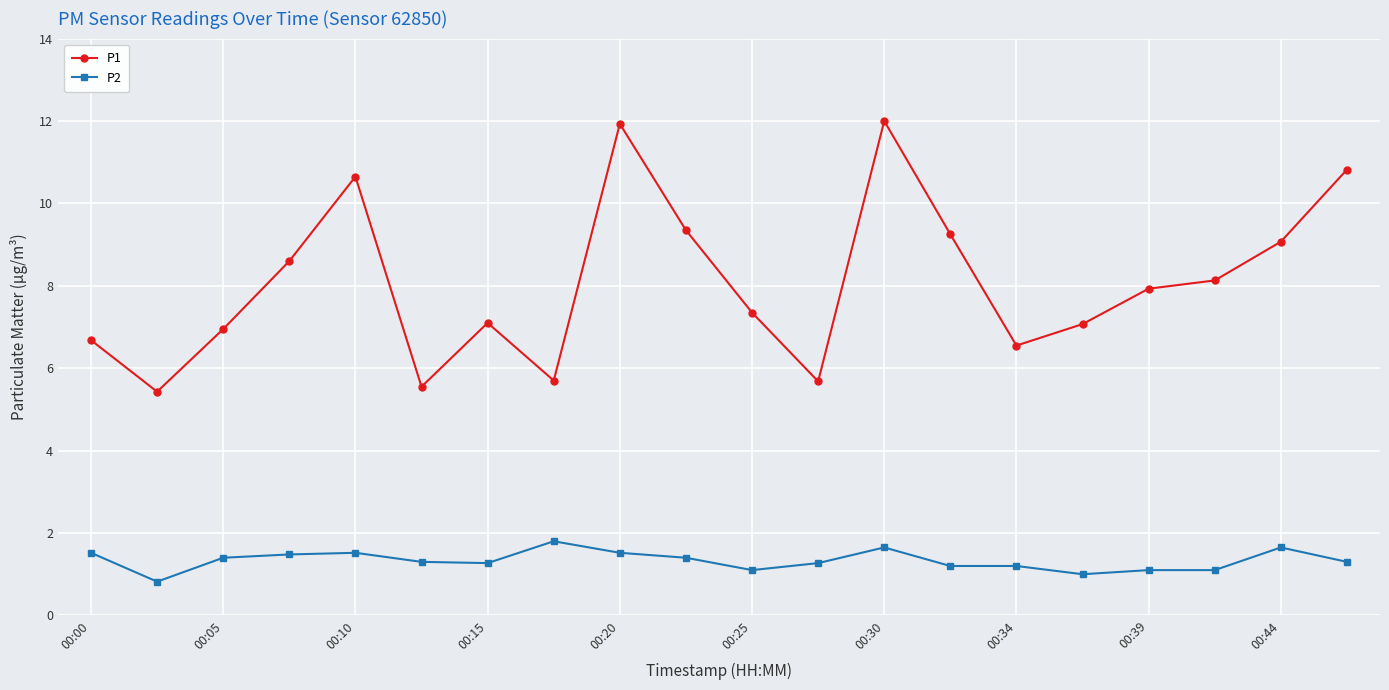

True or false: P1 and P2 intersect in this chart.

False